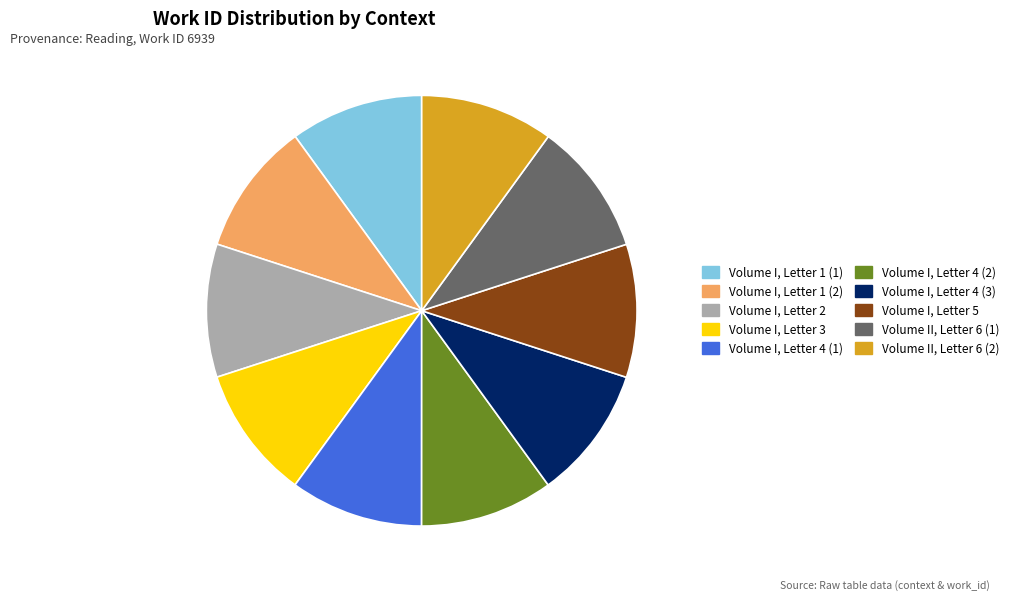

Does any single category account for the majority?

No